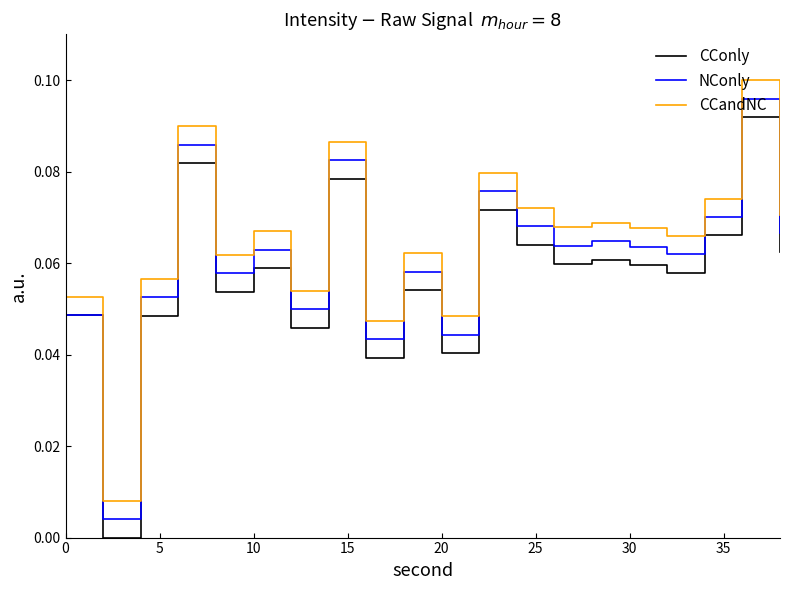

True or false: CCandNC and NConly cross at least once.

False